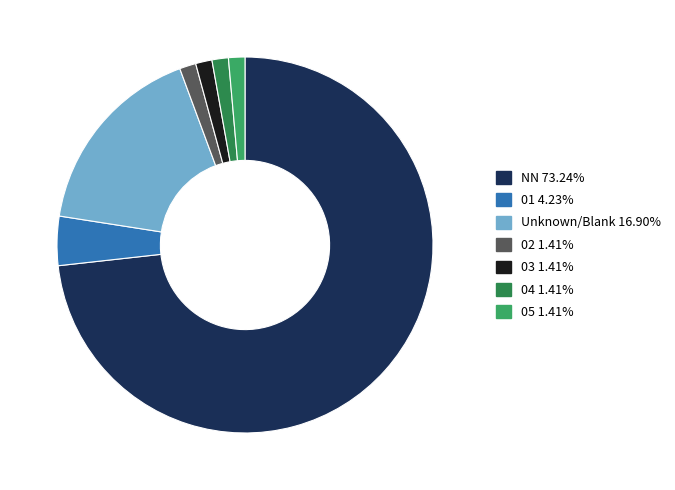

Is NN 73.24% the majority of the pie?

Yes